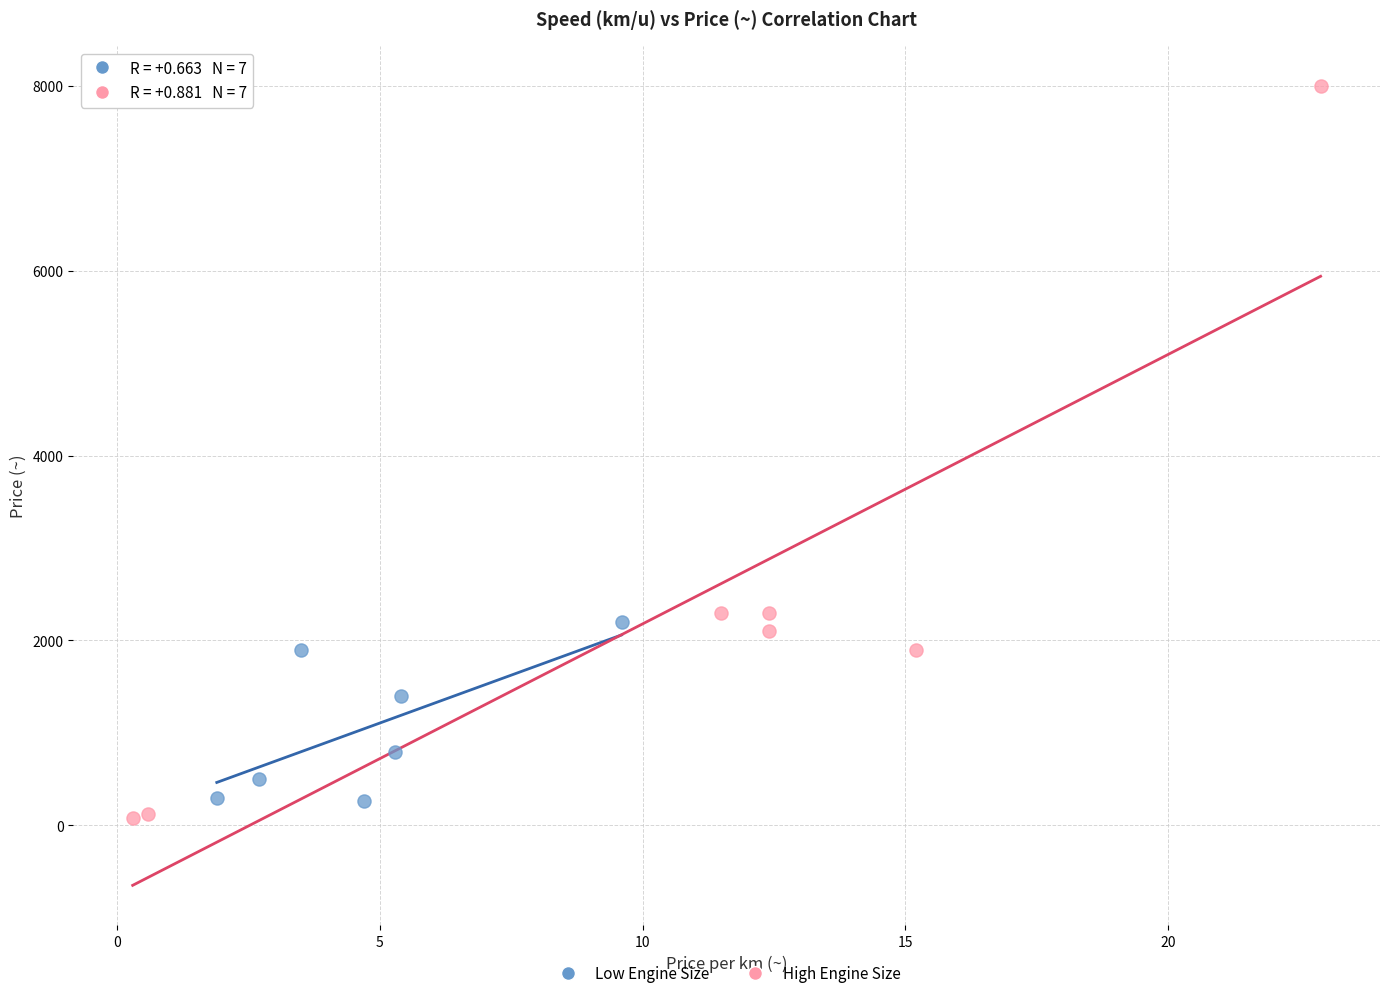

Which series reaches the maximum Y coordinate?

High Engine Size